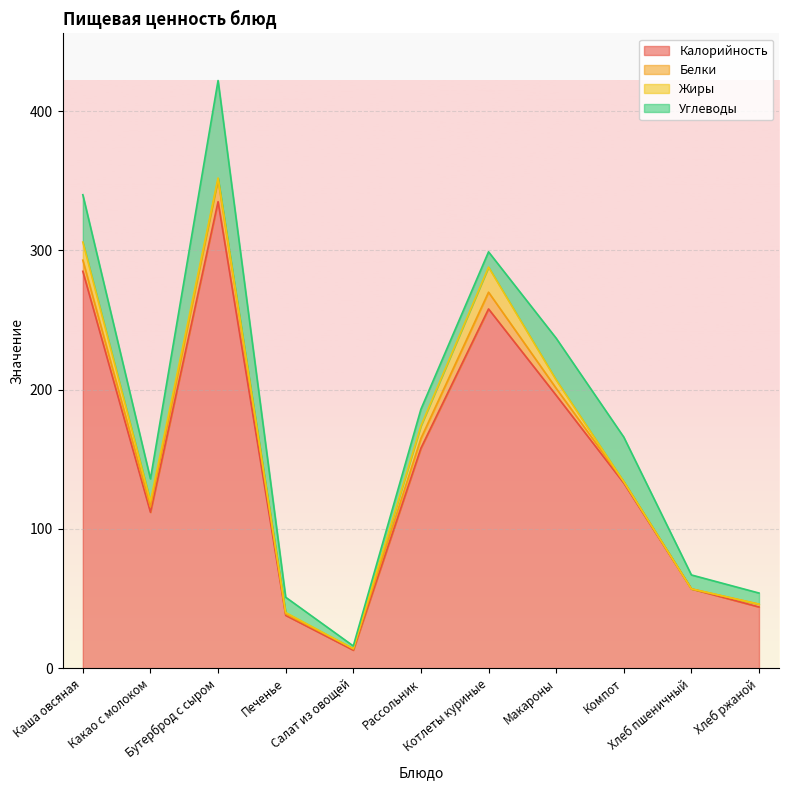

What is the label of the 7th point from the right?

Салат из овощей